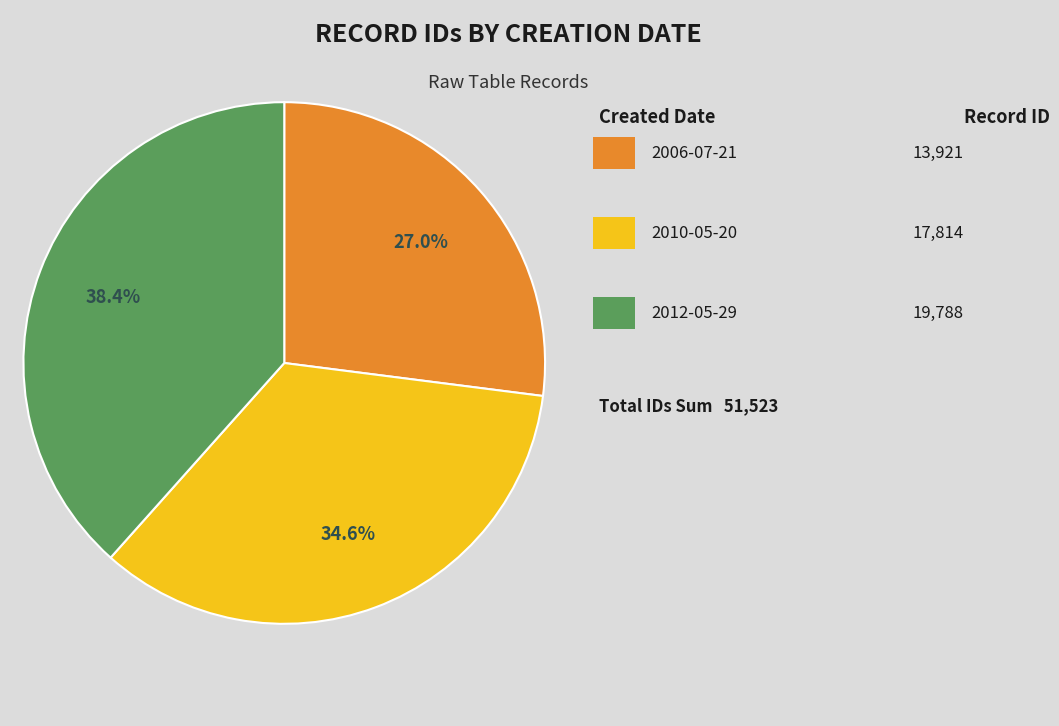

Does any single category account for the majority?

No